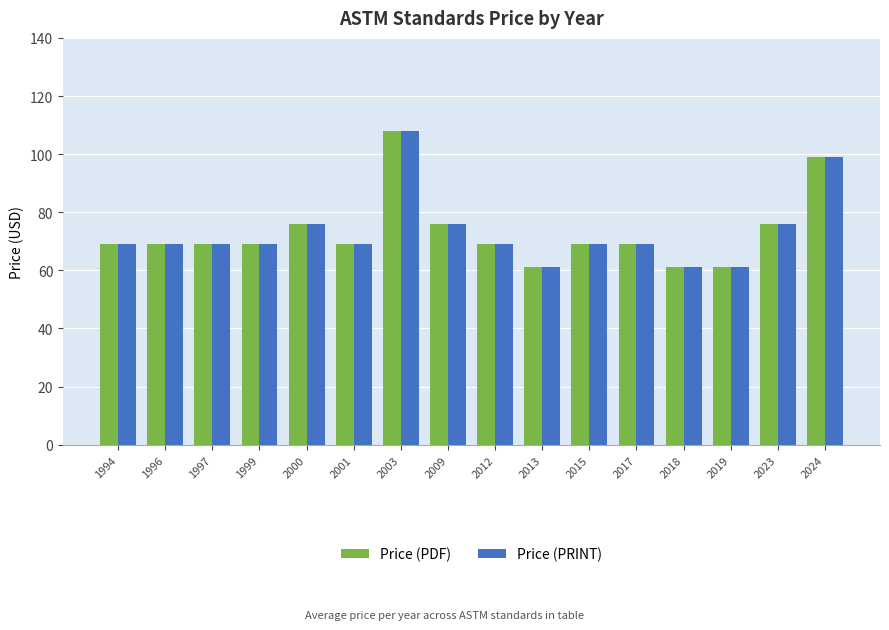

True or false: Price (PDF) has a value of 23 at 2018.

False